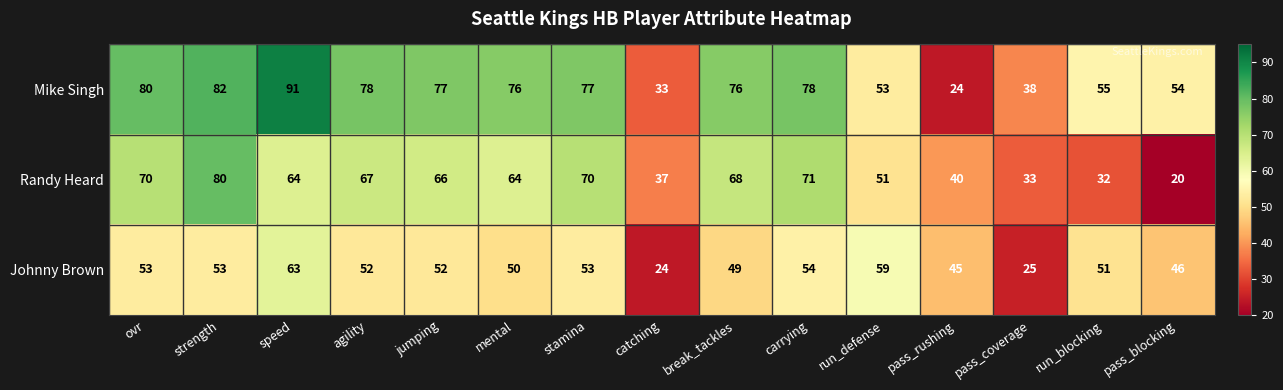

What is the difference between the highest and lowest values at speed?

28